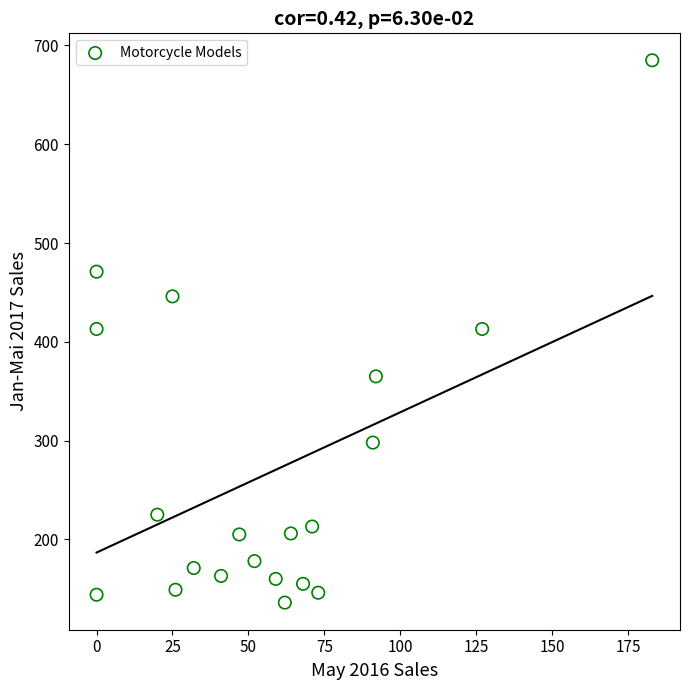

What is the range of X values (max minus min)?

183